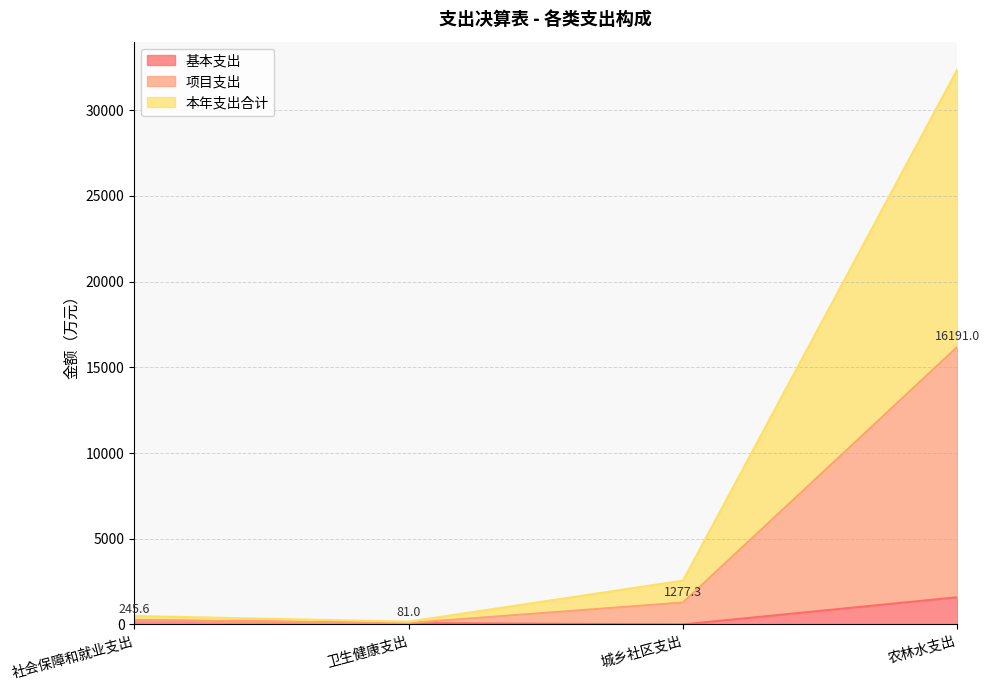

At 社会保障和就业支出, list the series in order from smallest to largest.

基本支出, 项目支出, 本年支出合计